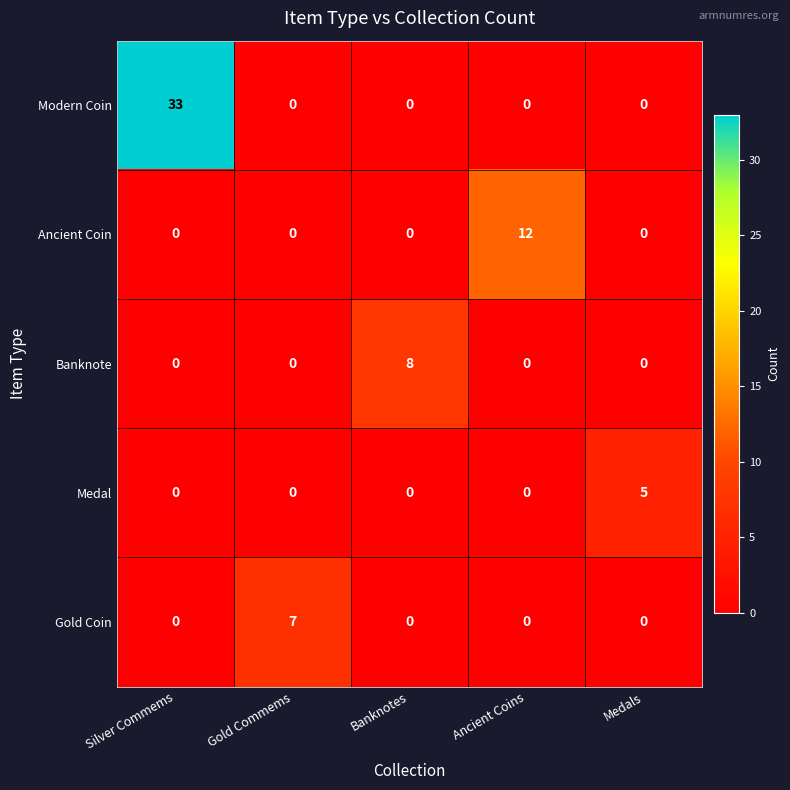

What is the total value across all series at Gold Commems?

7